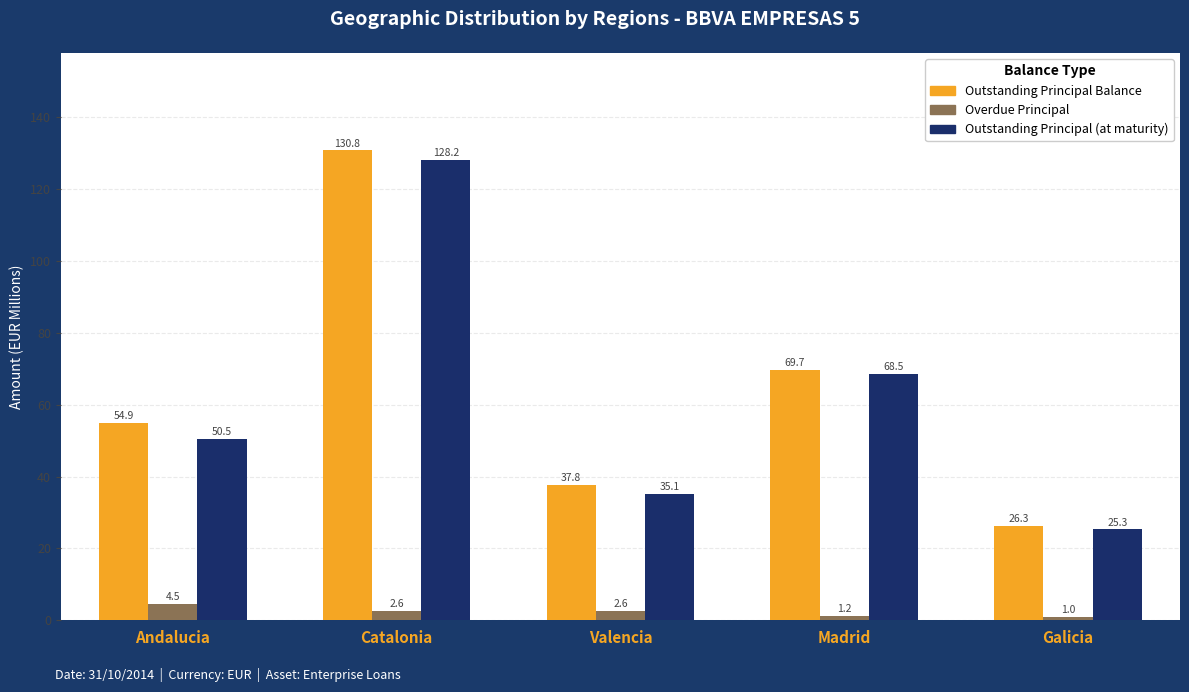

Are the bars grouped side by side (vs. stacked)?

Yes